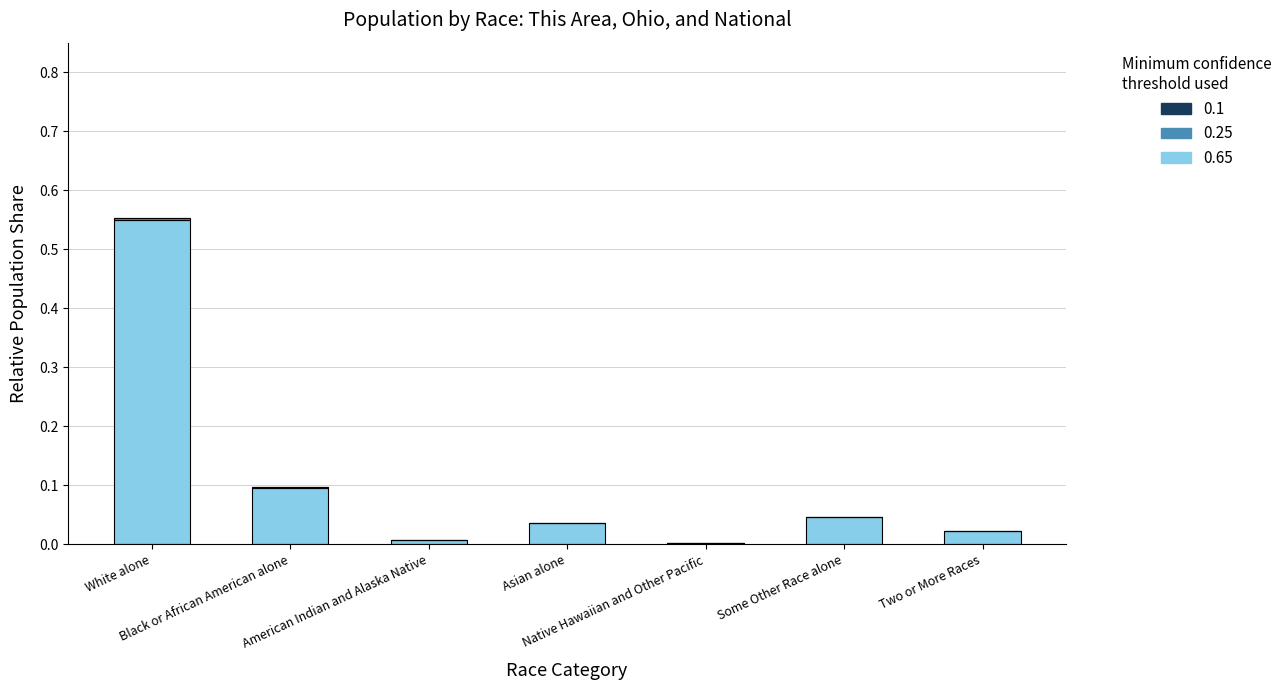

What is the sum of all 0.65 values?

0.8